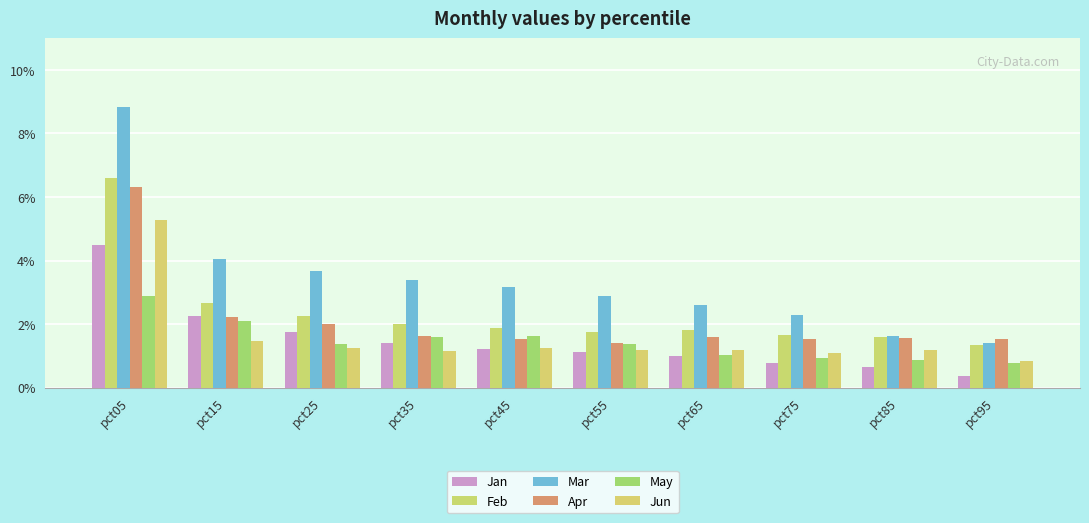

Rank the series at pct95 from highest to lowest value.

Apr, Mar, Feb, Jun, May, Jan